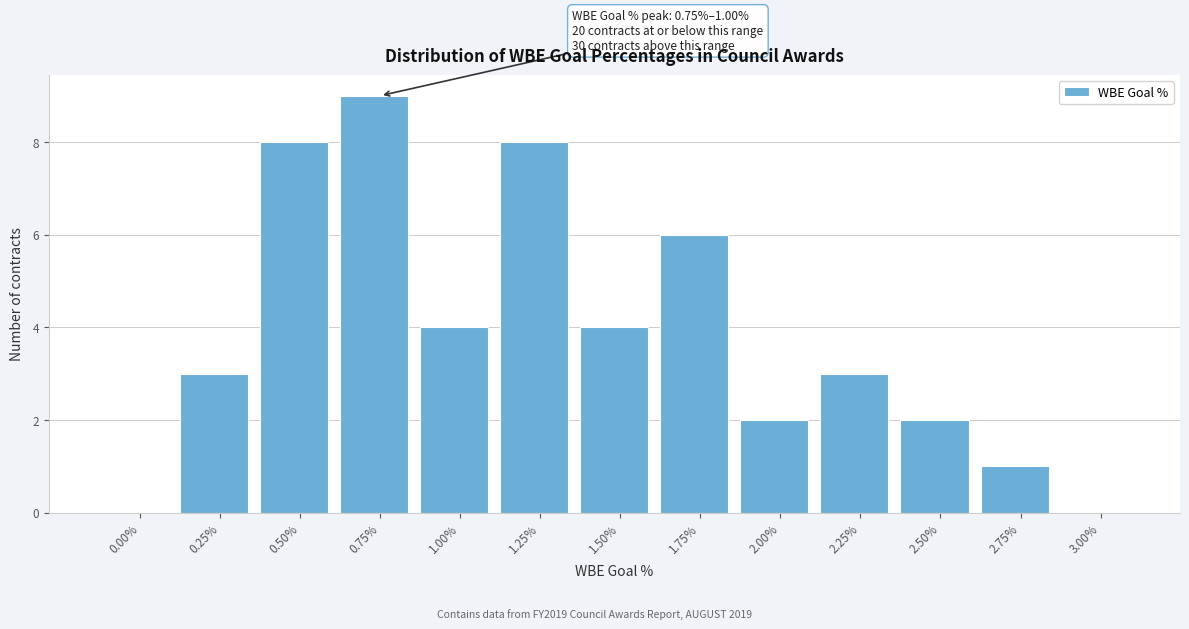

Reading right to left, transcribe all the data shown in this chart.

3.00%=0	2.75%=1	2.50%=2	2.25%=3	2.00%=2	1.75%=6	1.50%=4	1.25%=8	1.00%=4	0.75%=9	0.50%=8	0.25%=3	0.00%=0